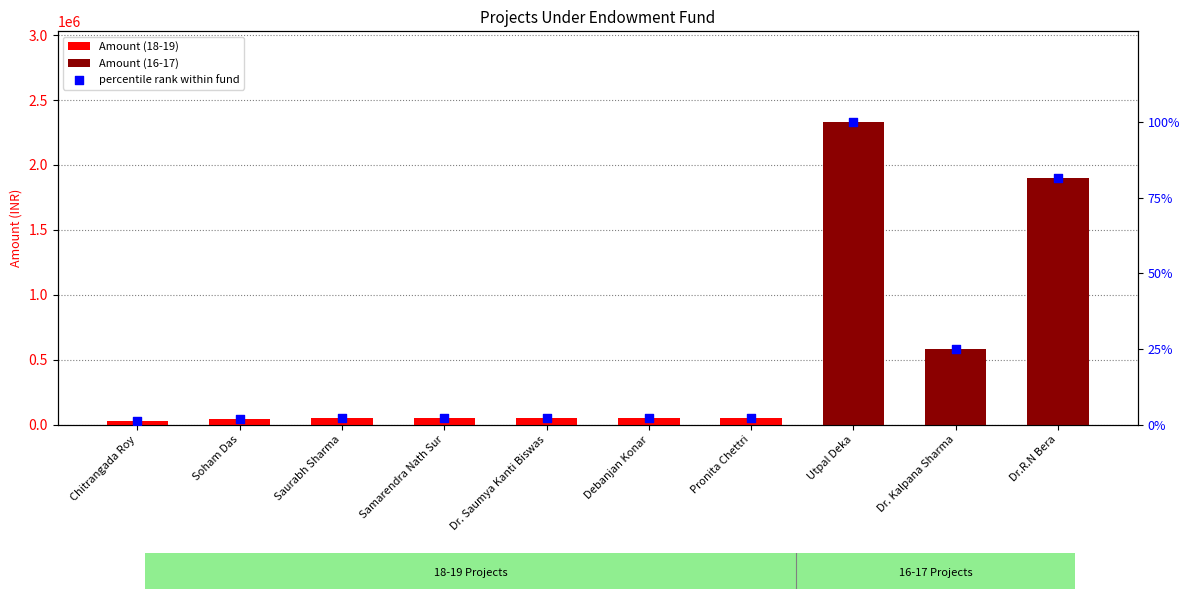

What are all the series names shown in the legend?

Amount (18-19), Amount (16-17), percentile rank within fund